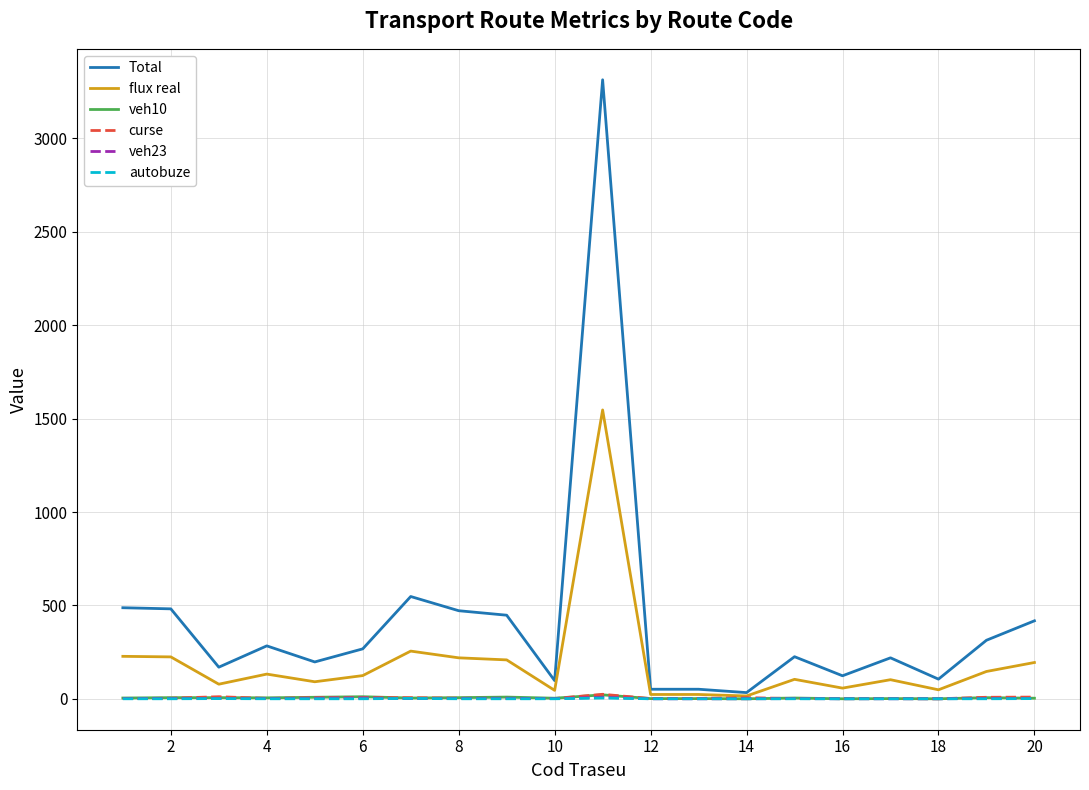

What is the difference between the maximum and minimum values in the veh10 series?

21